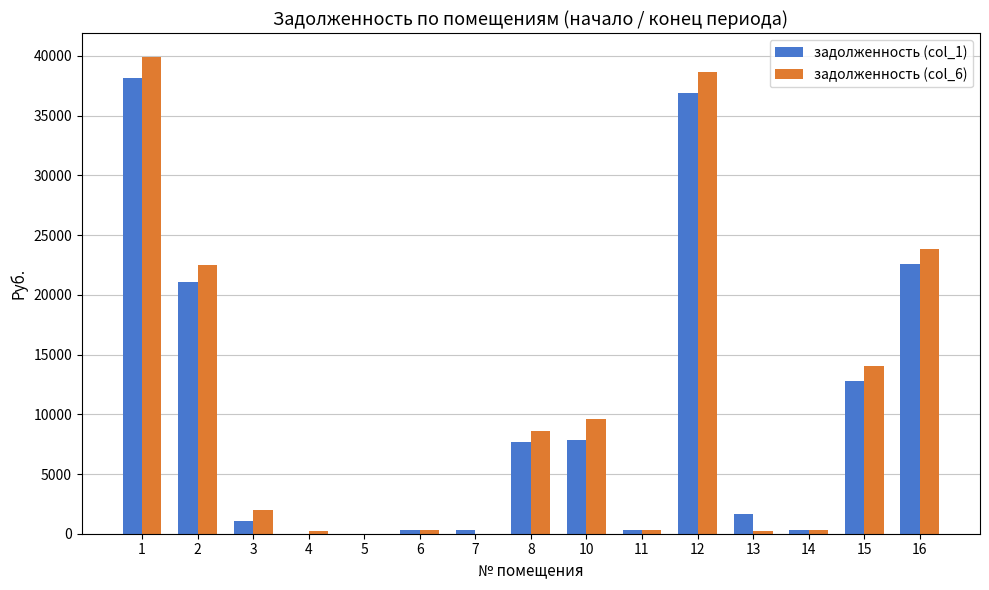

At which category is the sum across all series the highest?

1